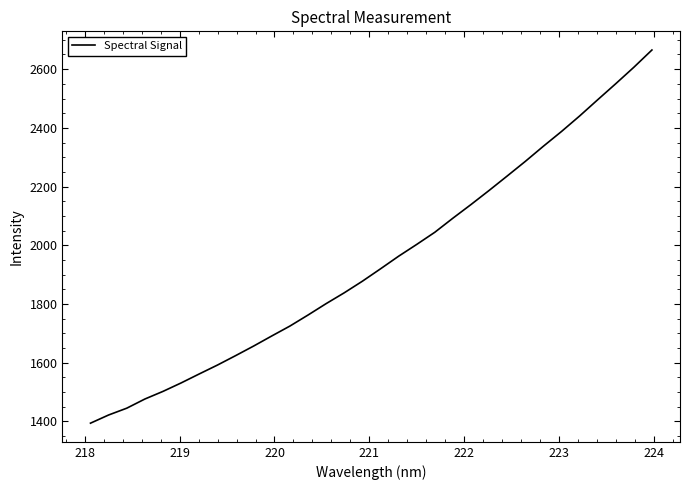

What is the maximum value shown in the chart?

2665.3